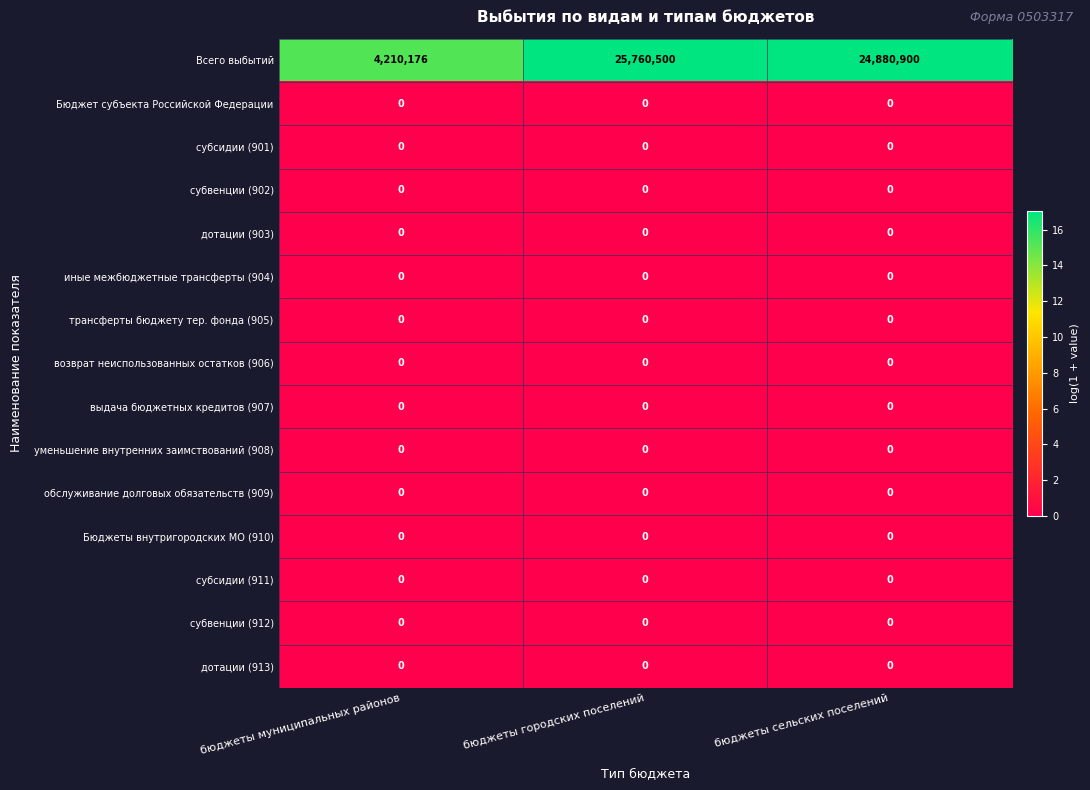

Which series has the largest range (max minus min)?

Всего выбытий